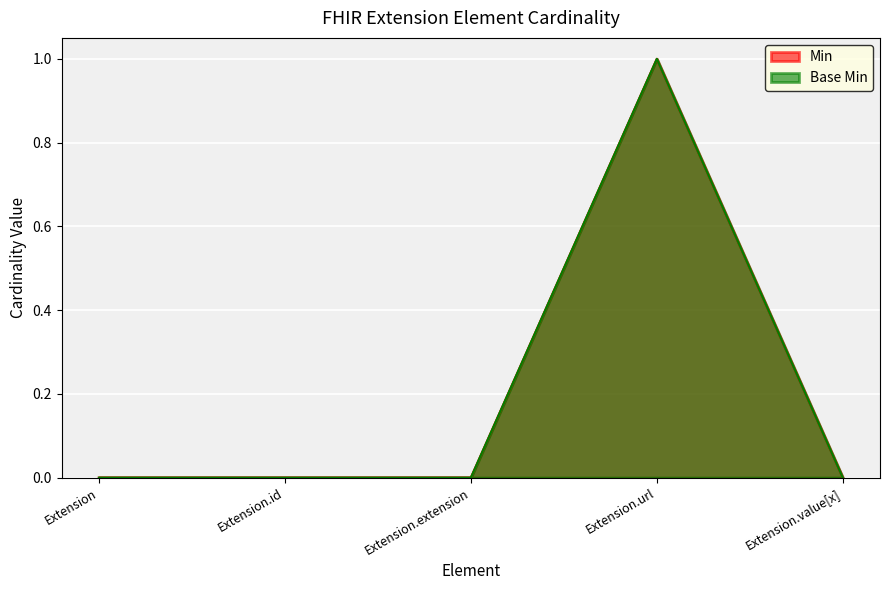

In Min, how many points are higher than both neighbors (excluding endpoints)?

1